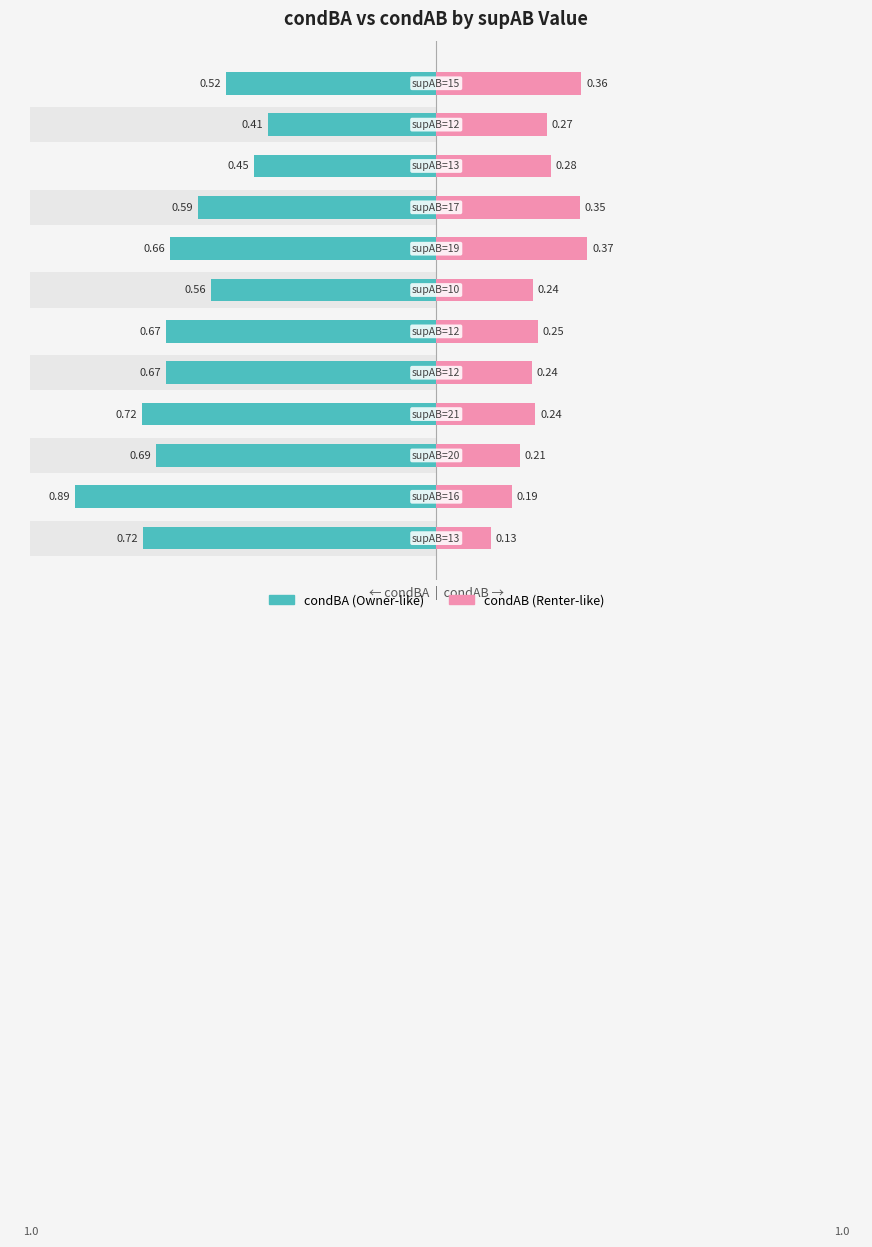

How many series are shown in this chart?

2